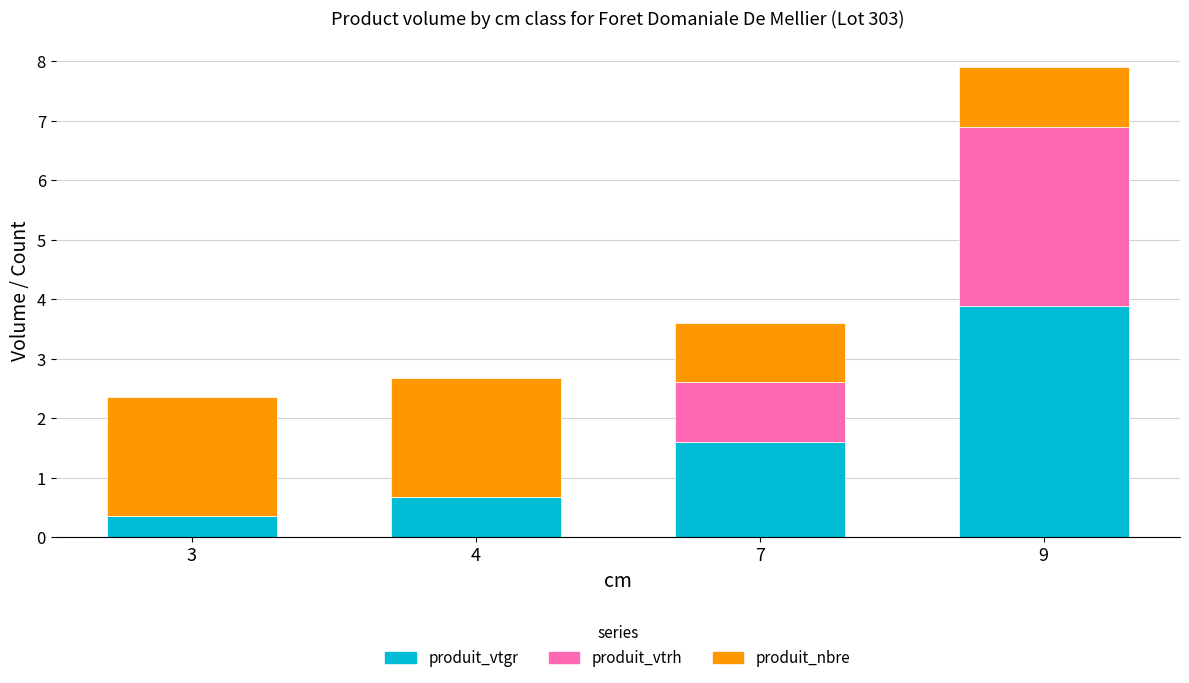

The produit_vtgr series shows 2.5 at 9. True or false?

False